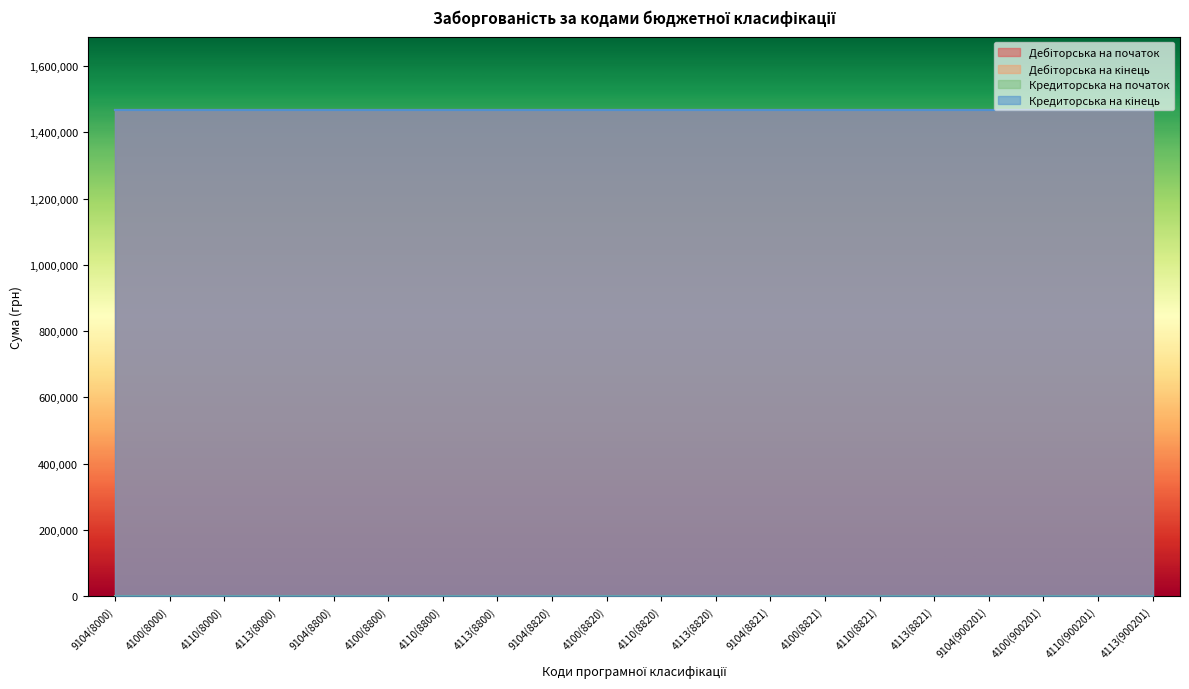

What is the spread (max minus min) of values at 4113(8821)?

1468245.5